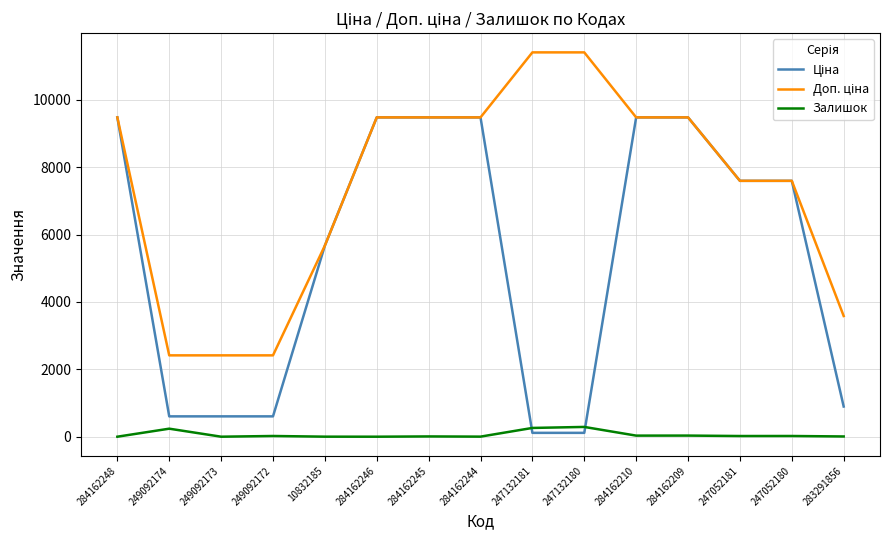

At how many categories does at least one series exceed 2330?

15